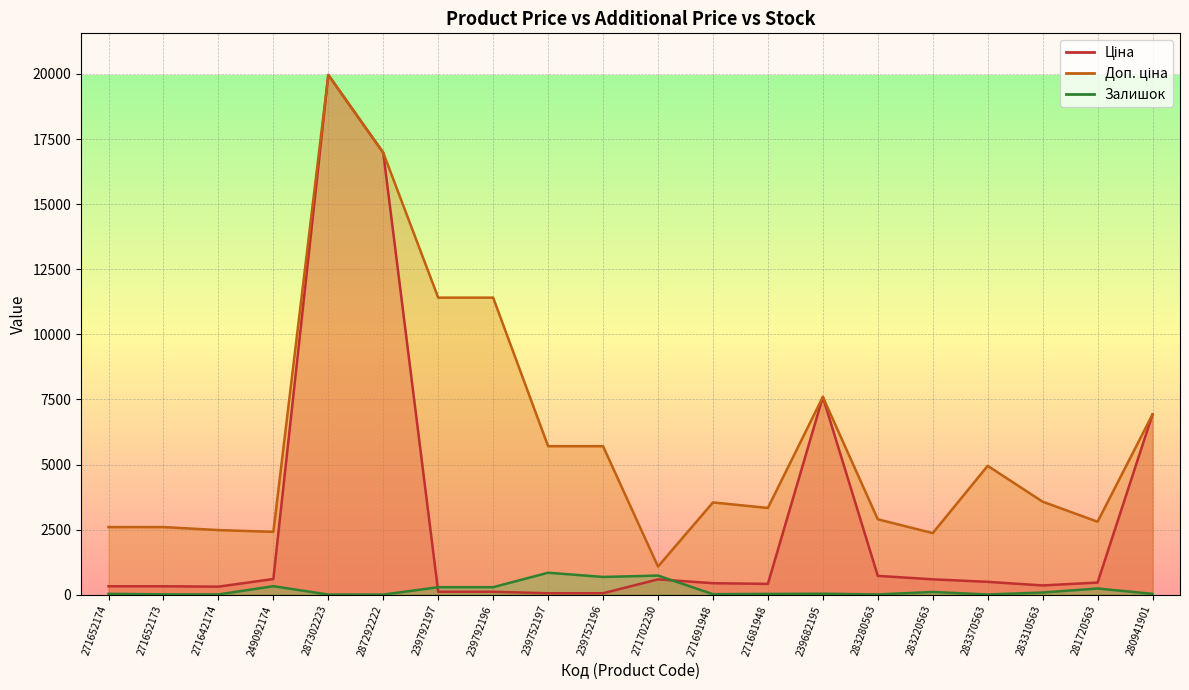

How many values in the Ціна series exceed 467?

10